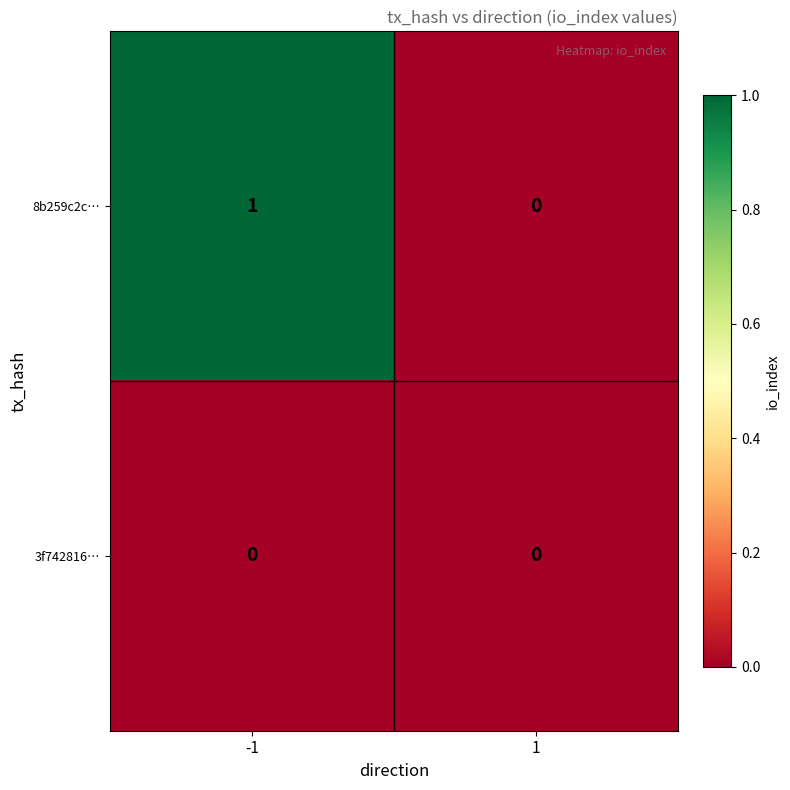

Which series has the largest total across all categories?

8b259c2c…